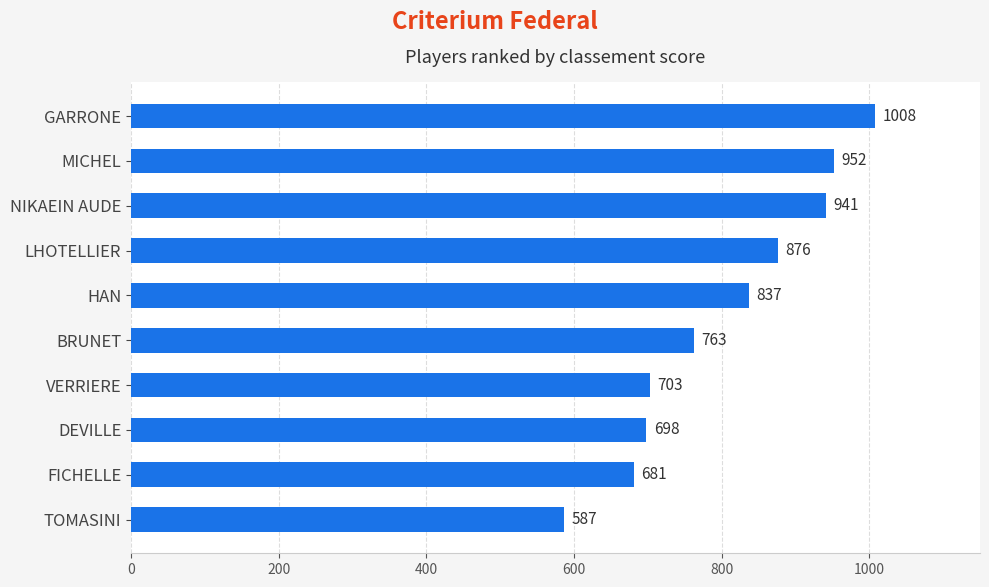

What is the difference between the second highest and second lowest values?

271